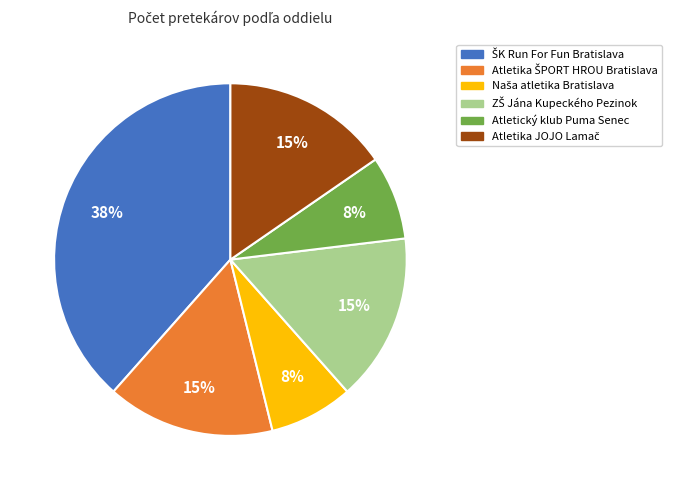

Is there any slice that represents more than half of the pie?

No